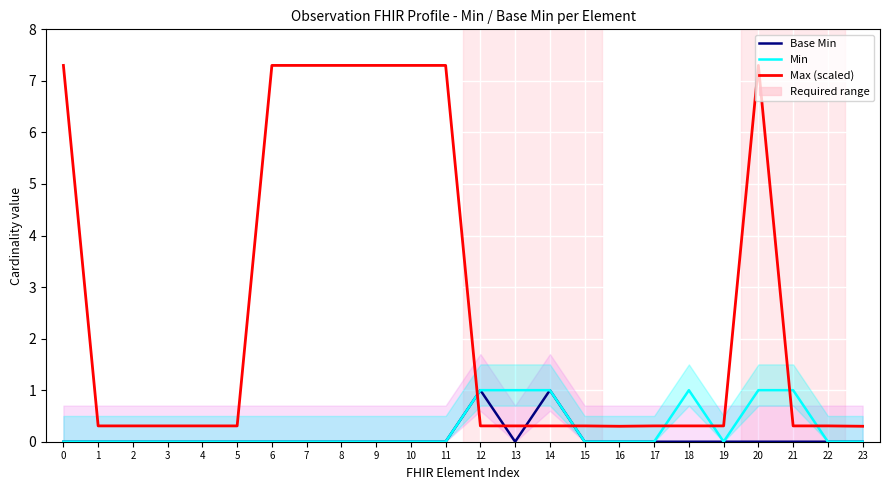

At which label does Base Min reach its peak?

12